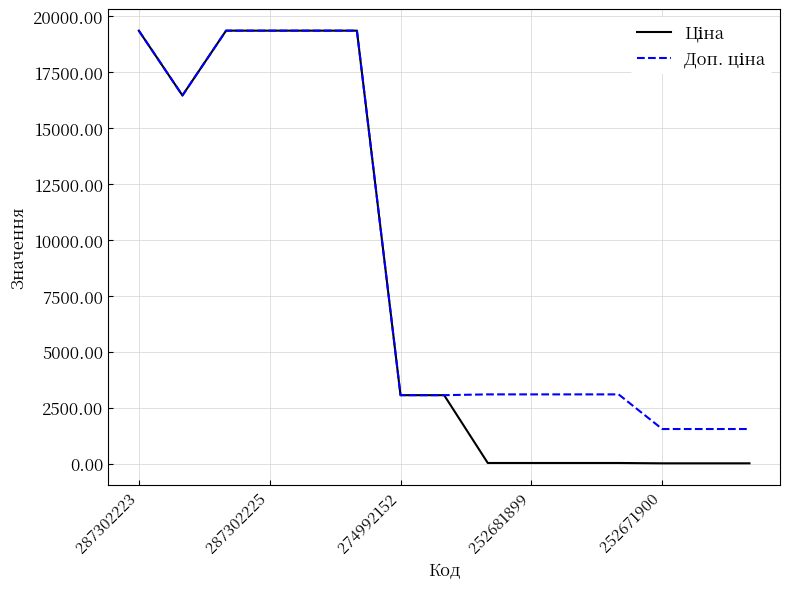

Does the chart display data point markers on the line(s)?

No